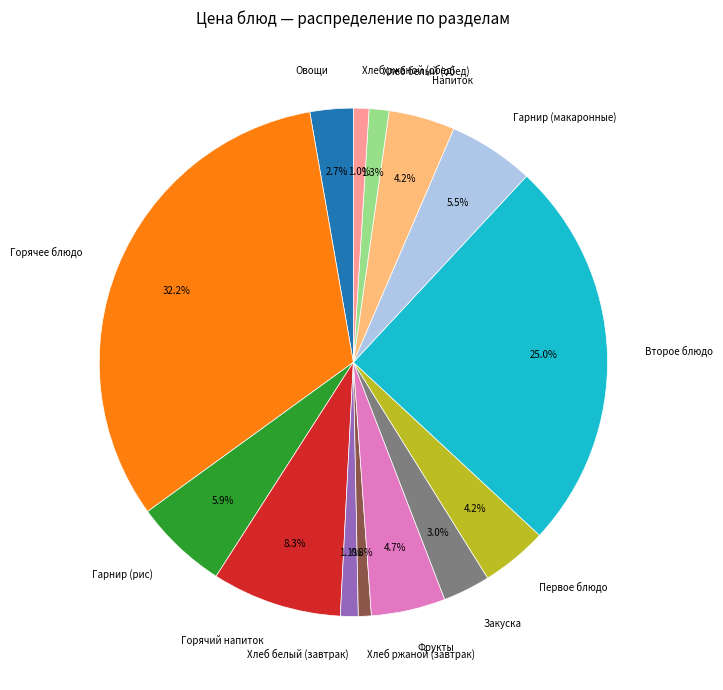

Between Гарнир (рис) and Хлеб белый (обед), which is larger?

Гарнир (рис)